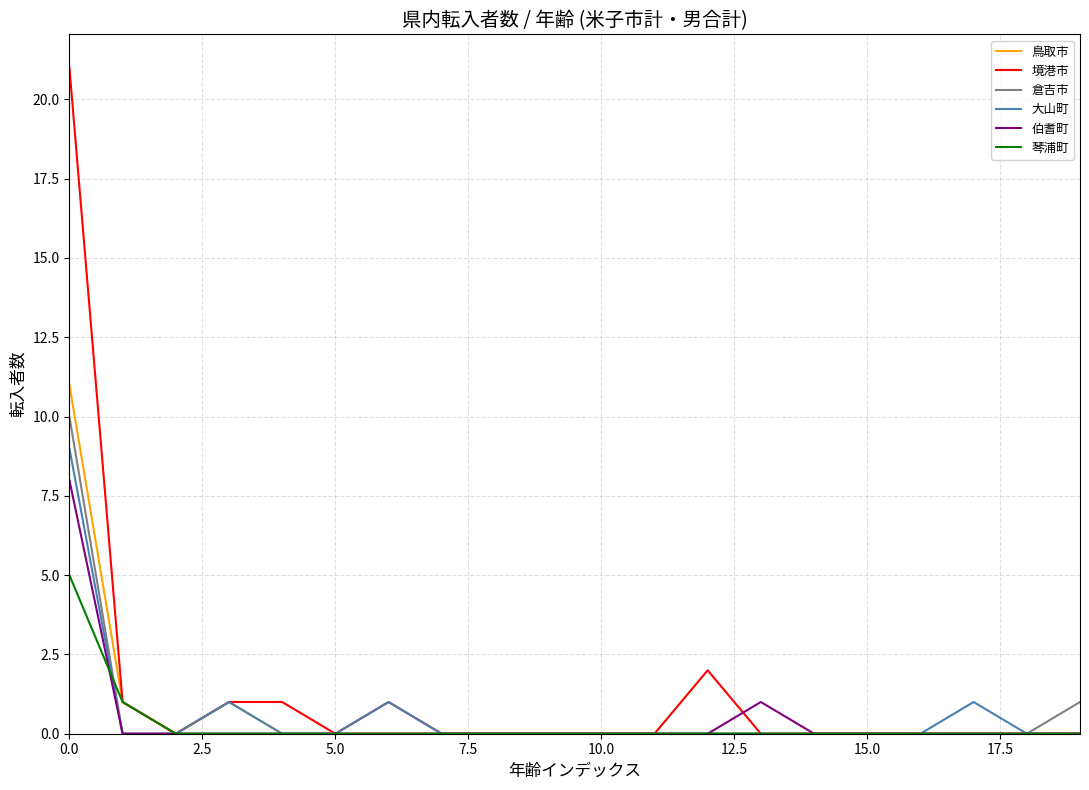

Which series has the widest spread of values?

境港市